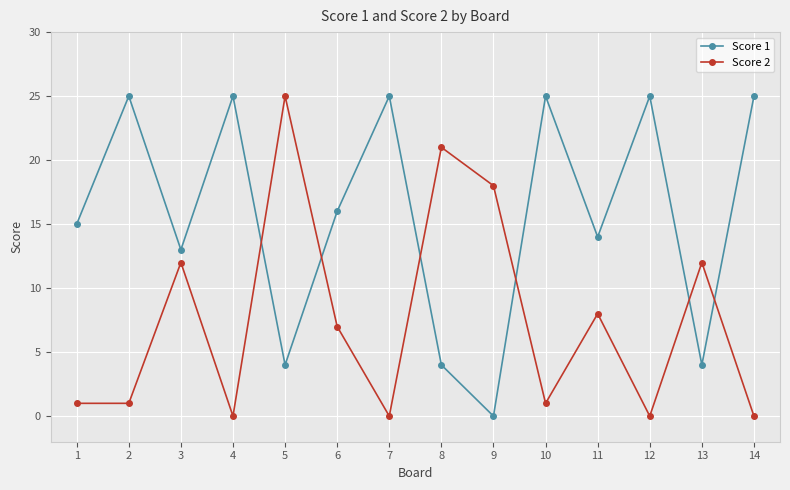

Rank the series by their average value, from highest to lowest.

Score 1, Score 2